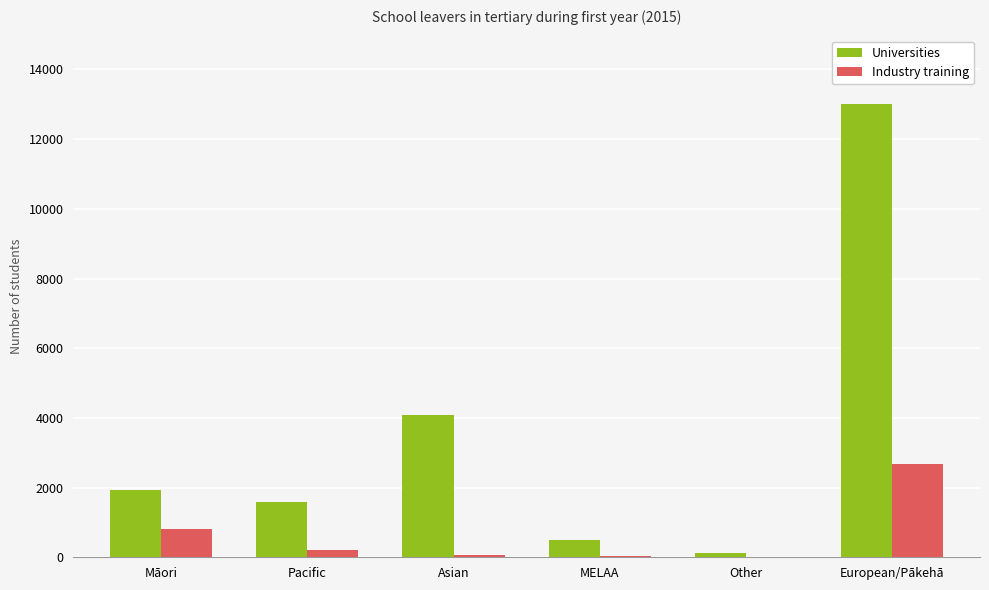

At which label does Universities reach its peak?

European/Pākehā